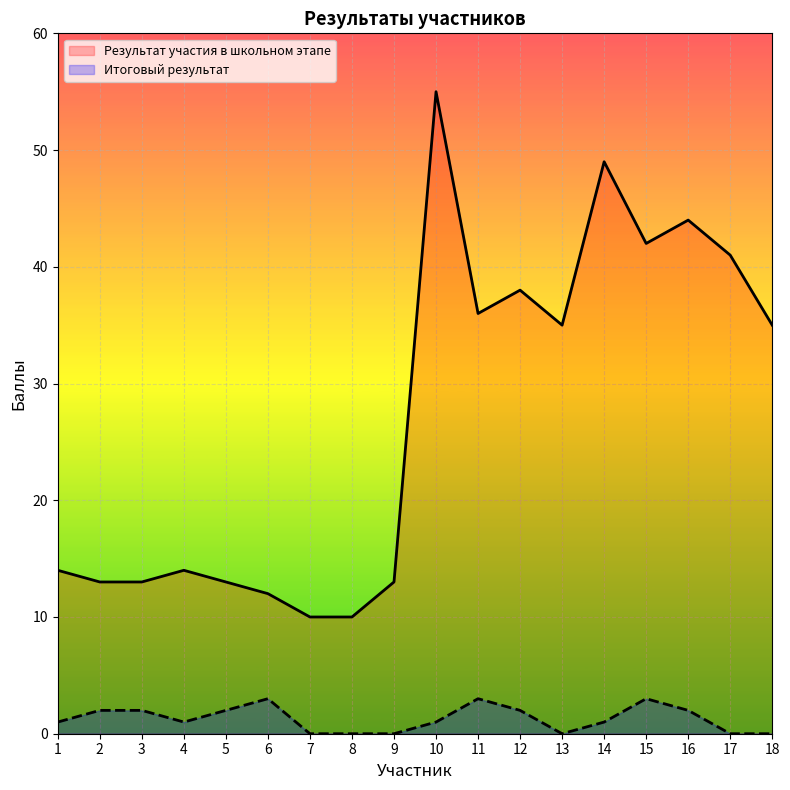

The Итоговый результат series shows 1 at 14. True or false?

True